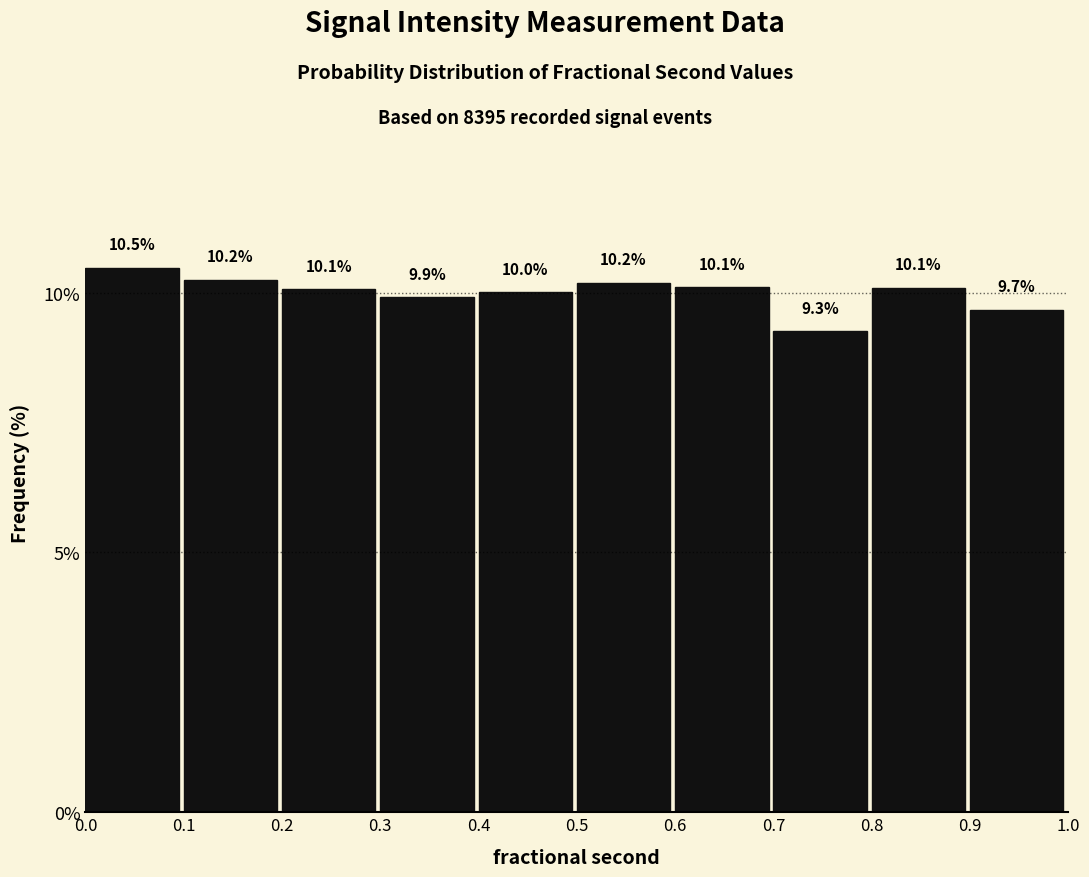

Reading left to right, transcribe this chart: for each bar, give the range it covers on the x-axis and its height.

0.0 to 0.1: 10.5
0.1 to 0.2: 10.2
0.2 to 0.3: 10.1
0.3 to 0.4: 9.9
0.4 to 0.5: 10.0
0.5 to 0.6: 10.2
0.6 to 0.7: 10.1
0.7 to 0.8: 9.3
0.8 to 0.9: 10.1
0.9 to 1.0: 9.7